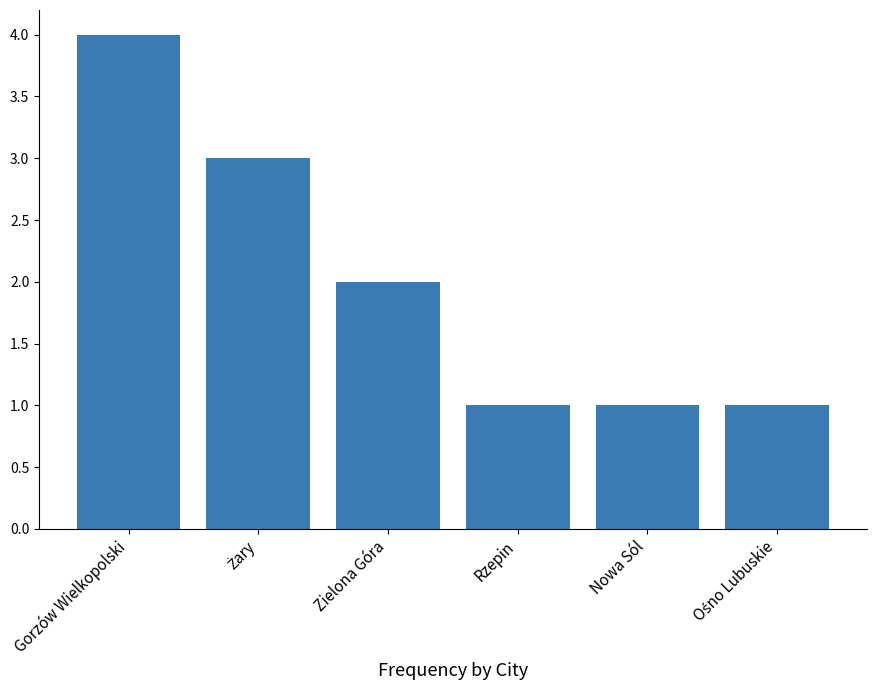

What is the value of the 5th bar from the left?

1